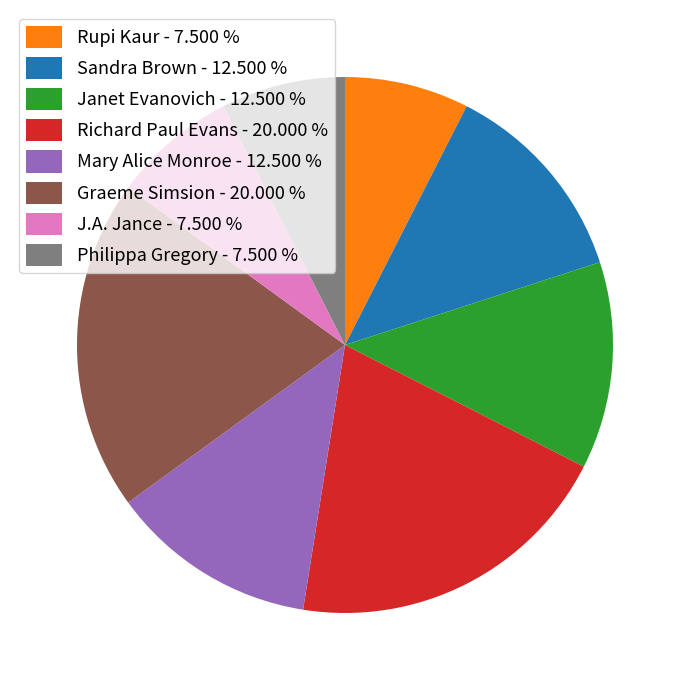

What is the ratio of the value at Janet Evanovich - 12.500 % to the value at Rupi Kaur - 7.500 %?

1.7